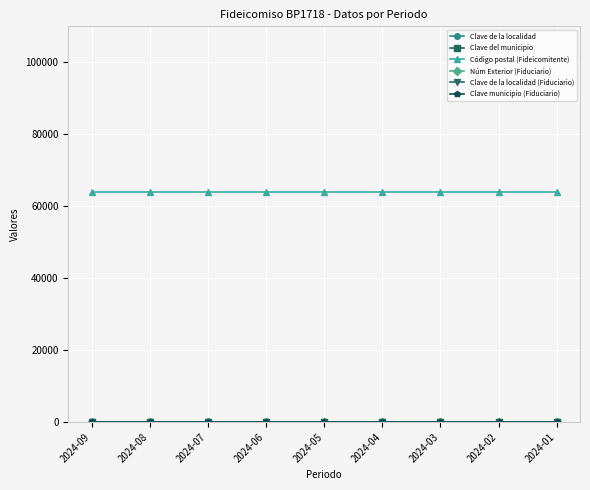

True or false: Núm Exterior (Fiduciario) has a value of 21 at 2024-07.

False